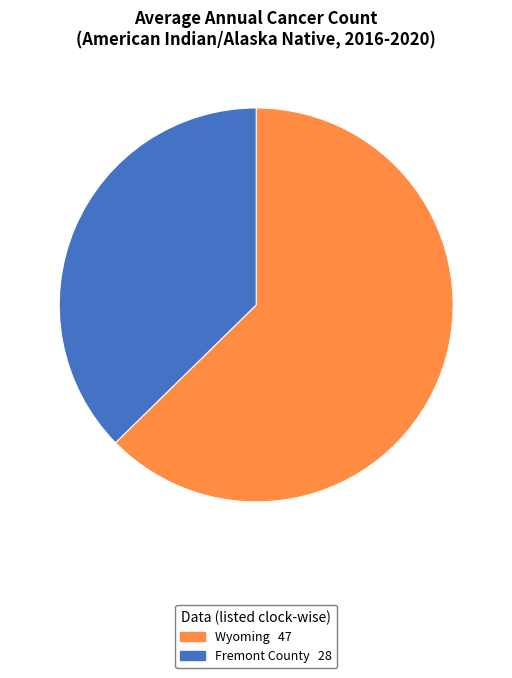

True or false: Wyoming accounts for 53% of the total.

False